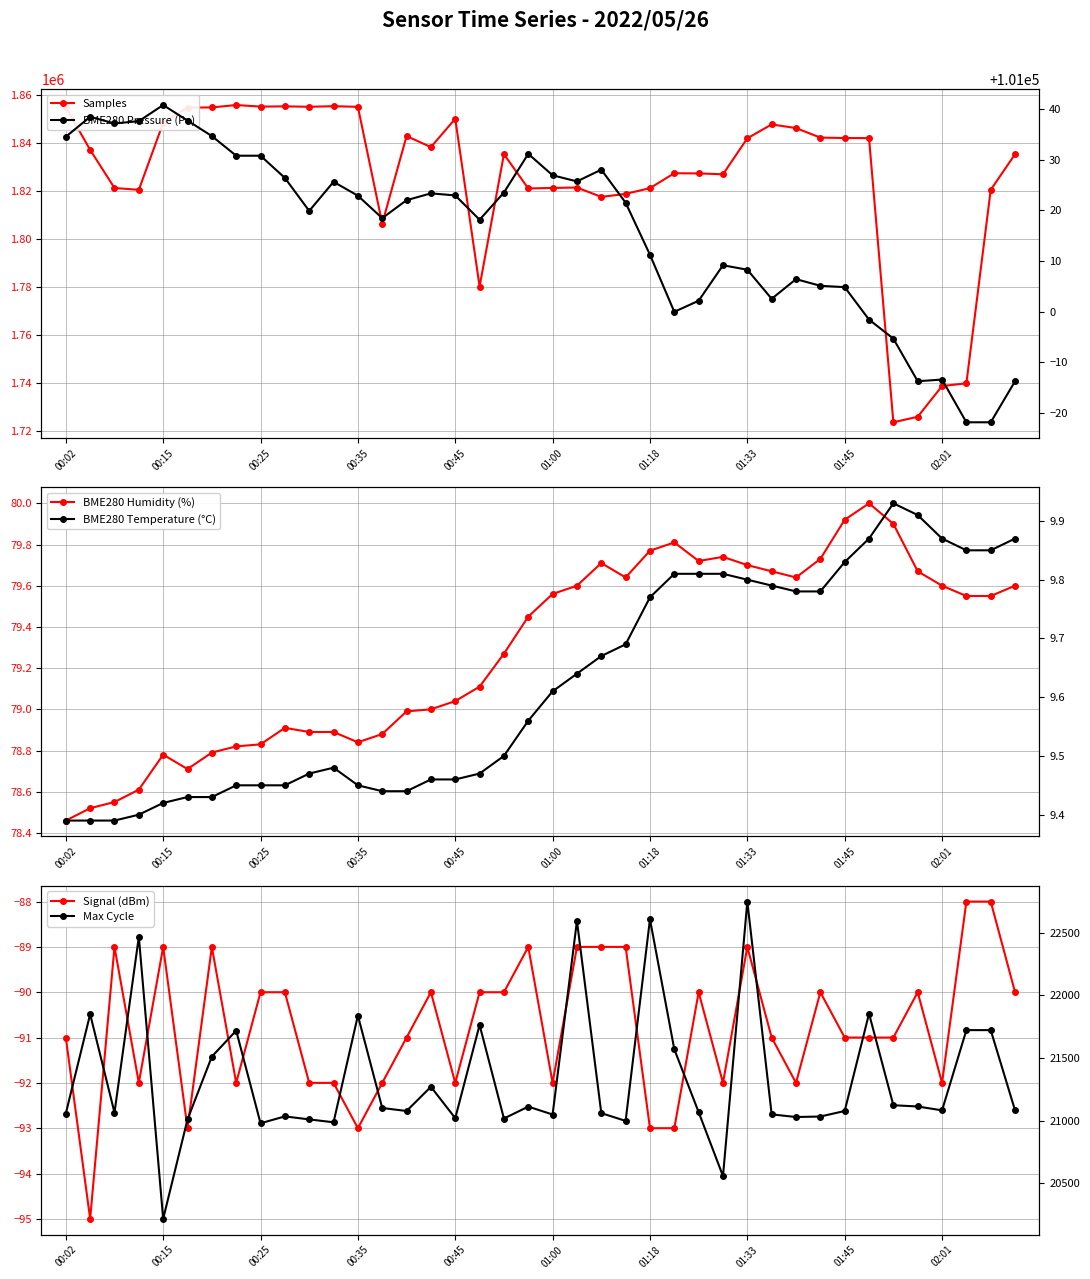

What is the value of the Samples point at the 3rd from the left?

1821282.0